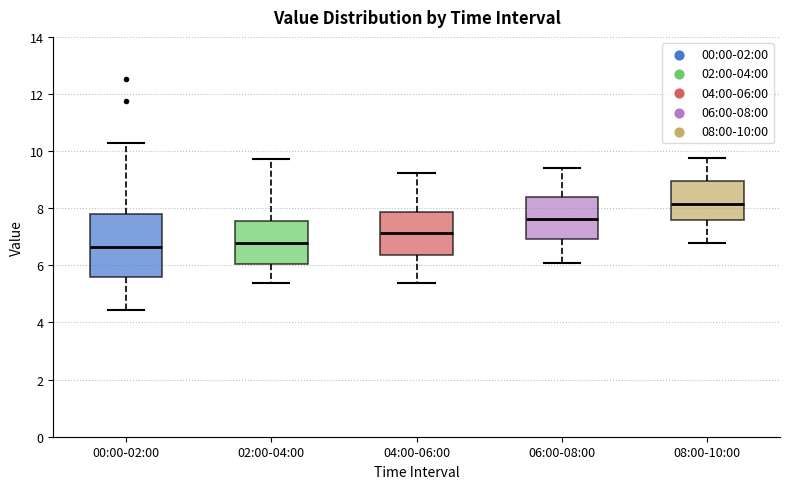

Comparing the boxes themselves (not the whiskers), which one is the tallest?

00:00-02:00